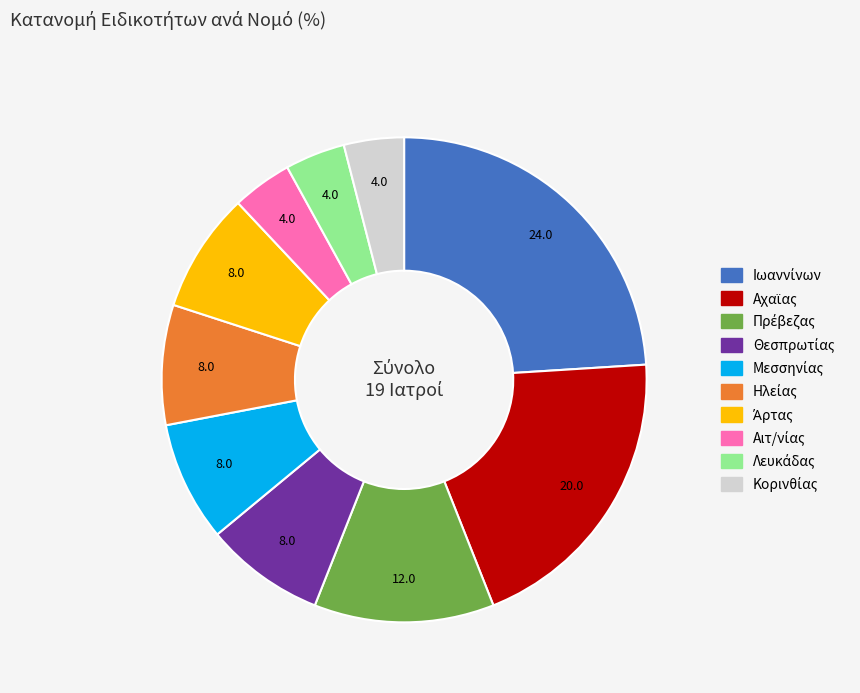

How many slices are in this pie chart?

10